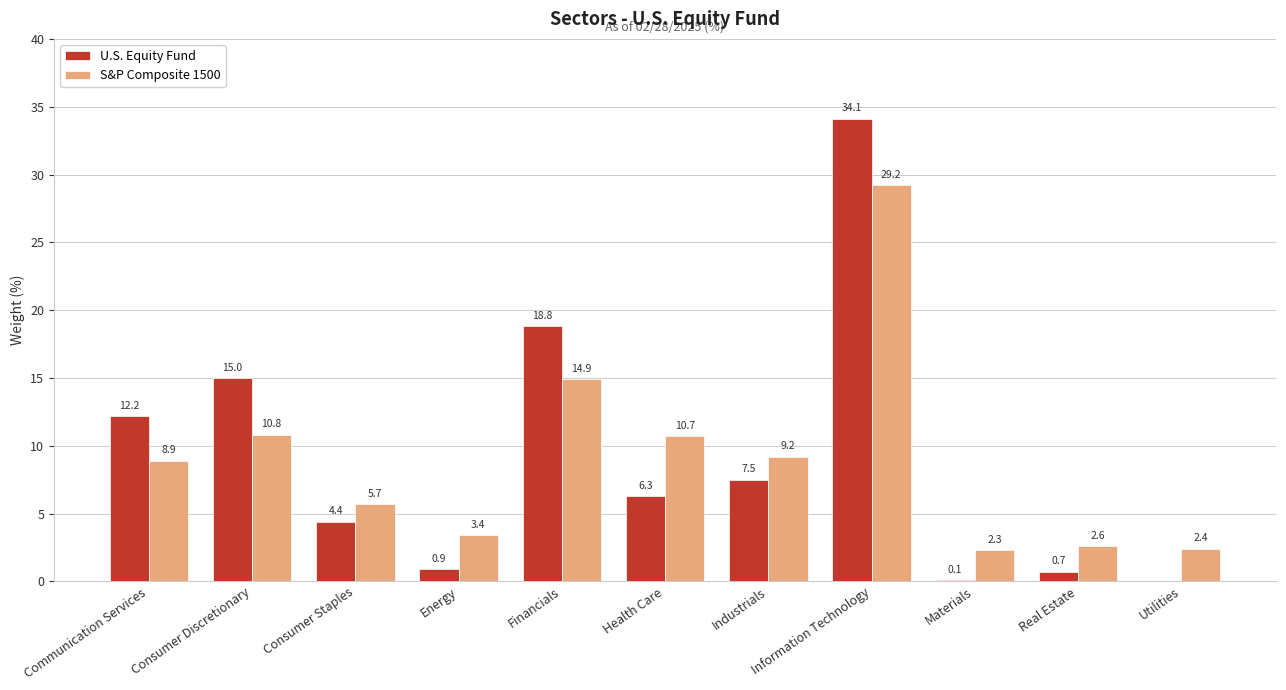

The value of S&P Composite 1500 at Financials is 14.9. True or false?

True